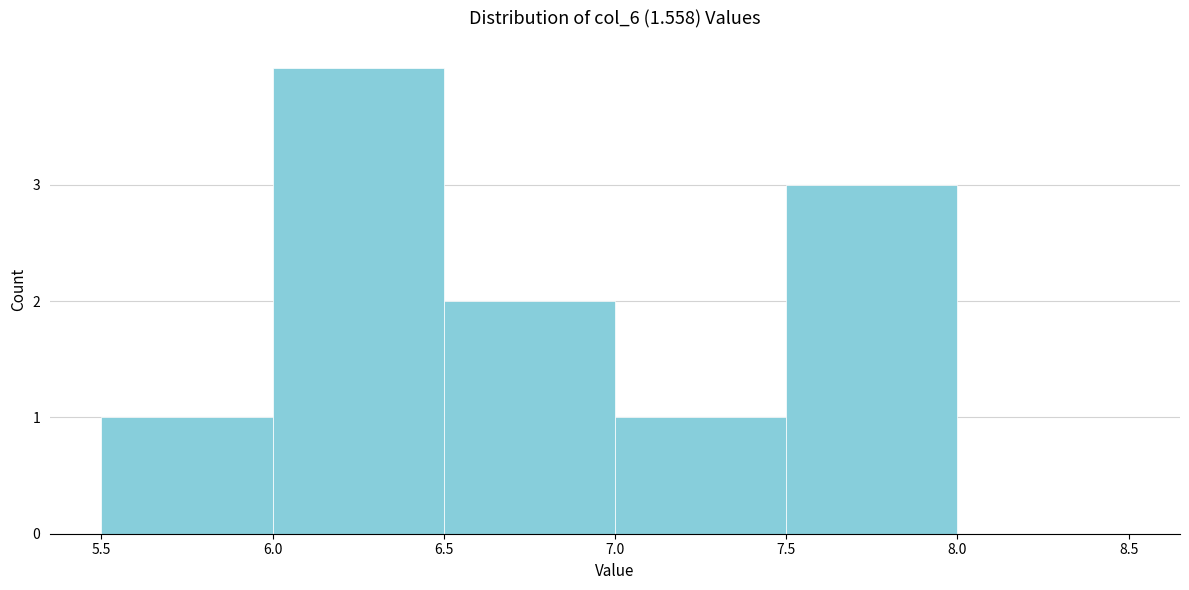

Reading left to right, transcribe this chart: for each bar, give the range it covers on the x-axis and its height. The values are not printed on the chart, so give them approximately, as read against the axis.

5.5 to 6.0: 1
6.0 to 6.5: 4
6.5 to 7.0: 2
7.0 to 7.5: 1
7.5 to 8.0: 3
8.0 to 8.5: 0